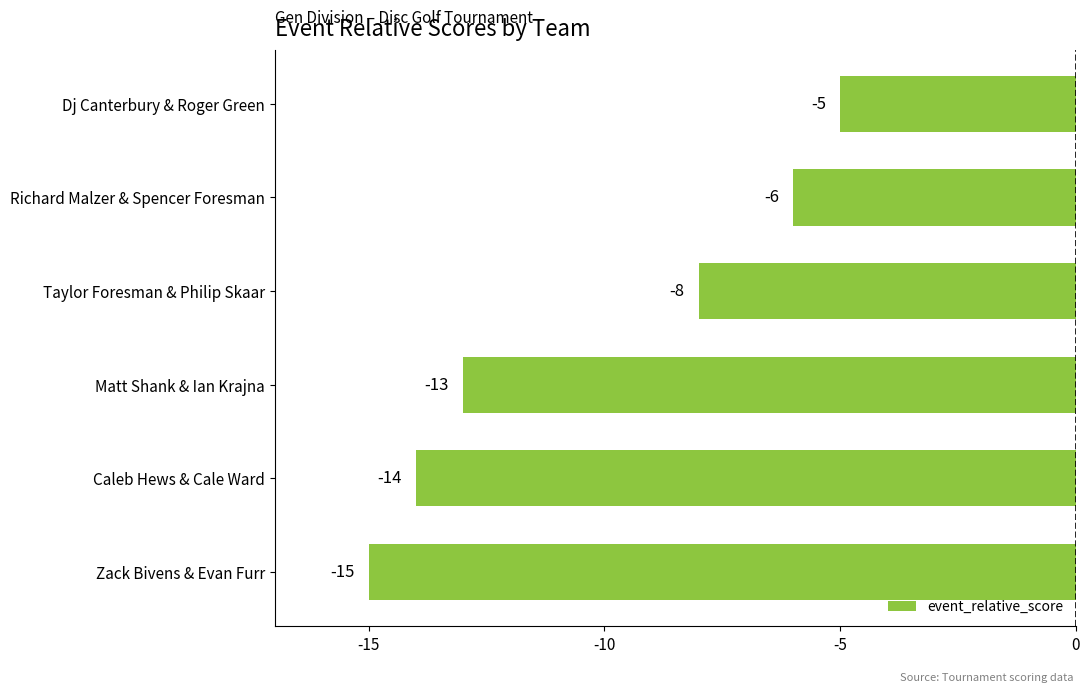

Which label corresponds to the smallest value in the chart?

Zack Bivens & Evan Furr